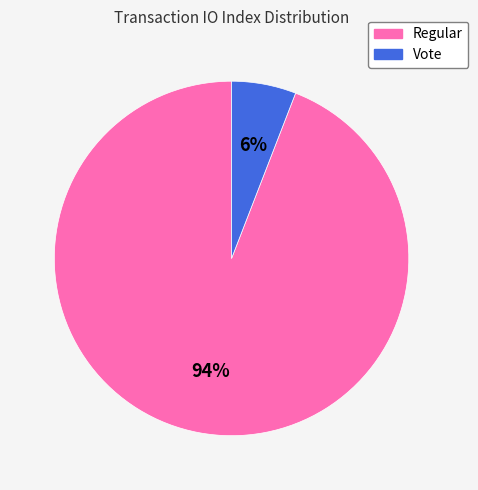

What is the largest slice in the pie chart?

Regular